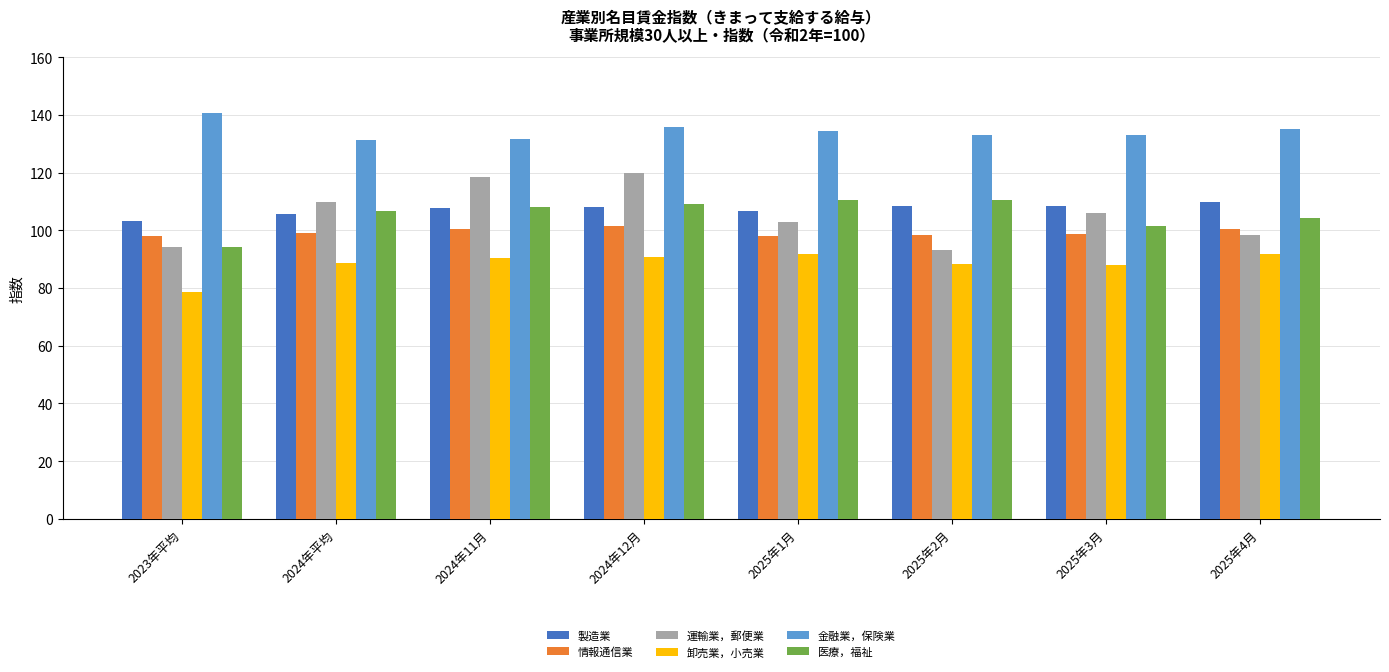

Which category has the lowest value across all series?

2023年平均